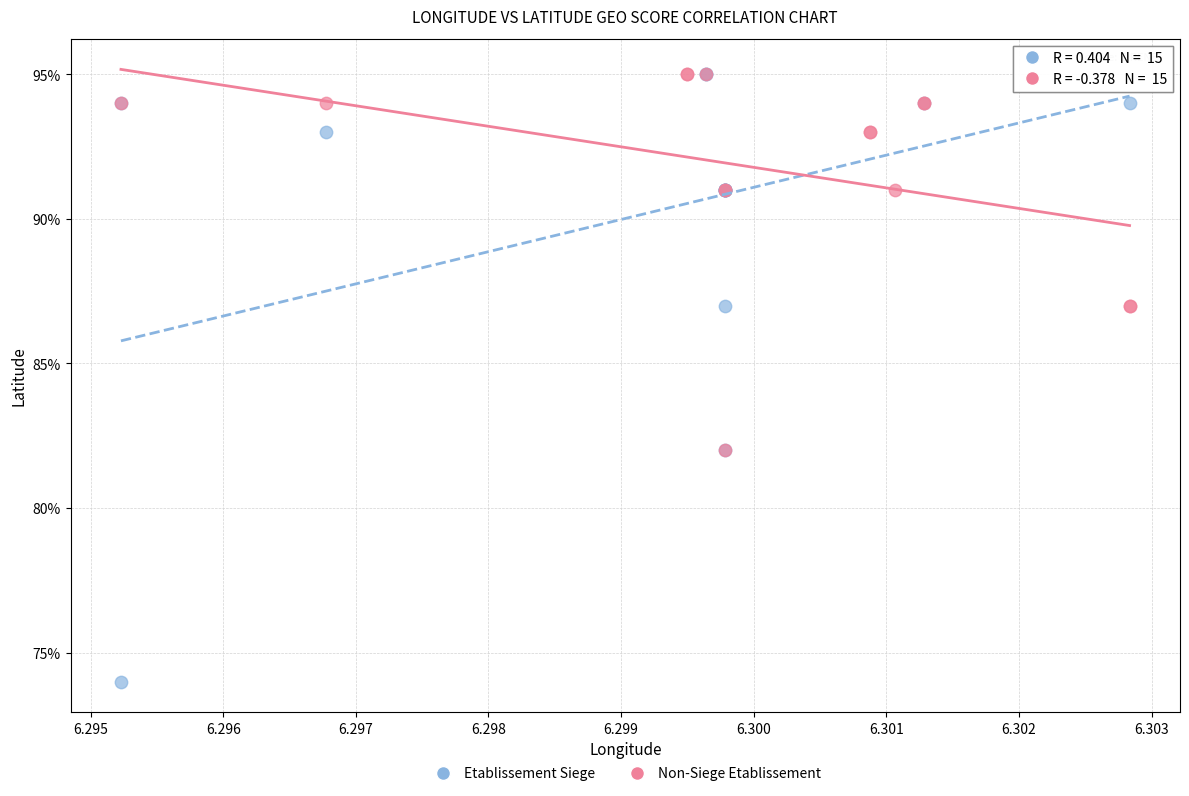

What are all the series names shown in the legend?

Etablissement Siege, Non-Siege Etablissement